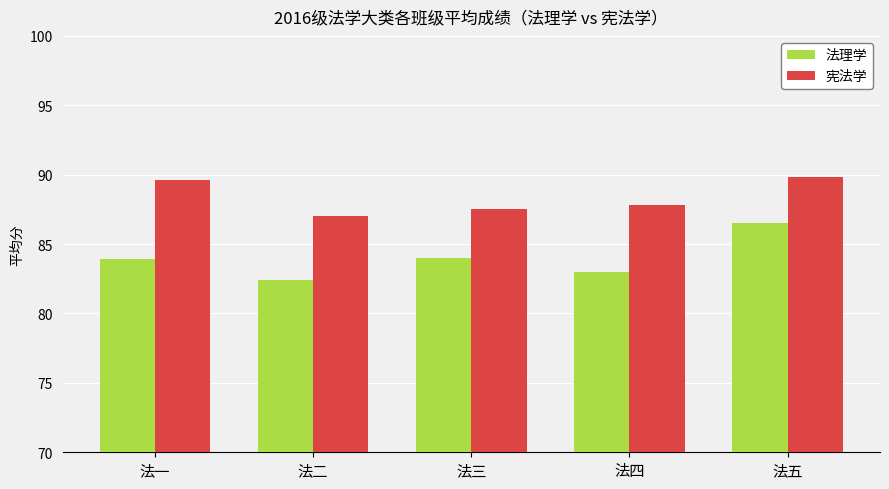

How many bars are there in each group?

2